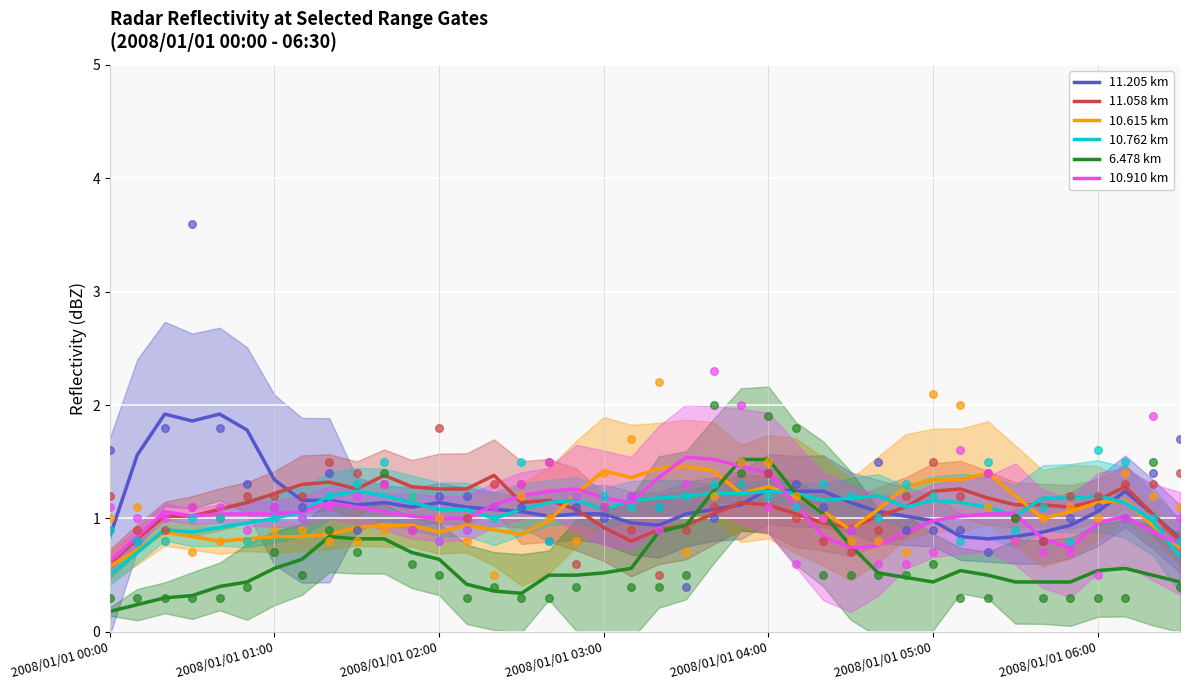

Which series has the widest spread of Y values?

6.478 km